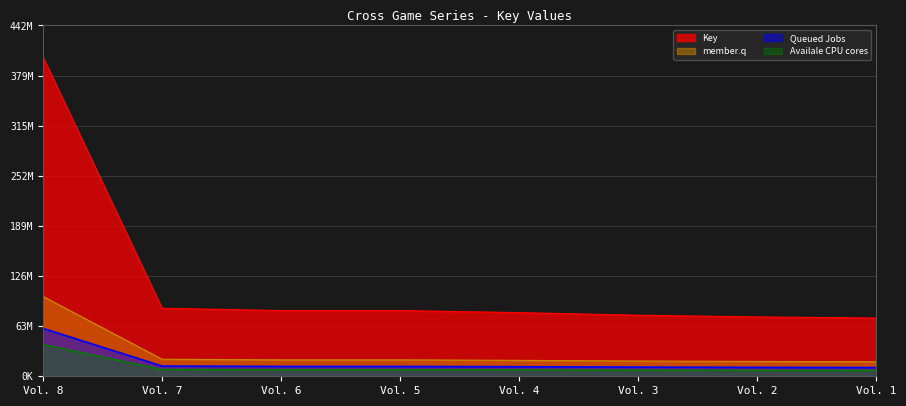

Reading left to right, what are all the values shown in this chart?

401976160	85744880	82831099	82831096	80236813	76965939	74825826	73392635